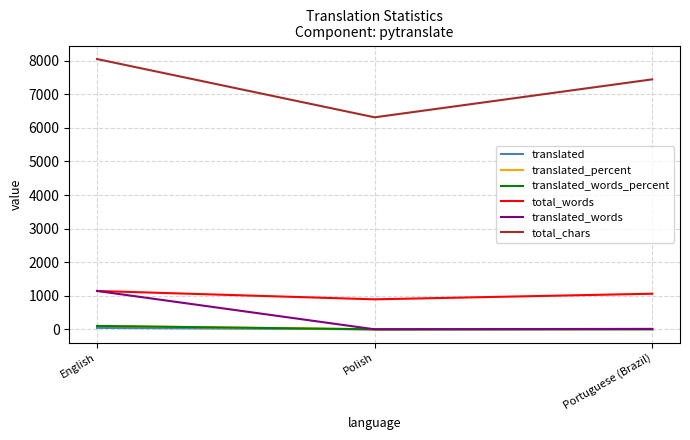

Between Polish and Portuguese (Brazil), which series saw the biggest shift?

total_chars